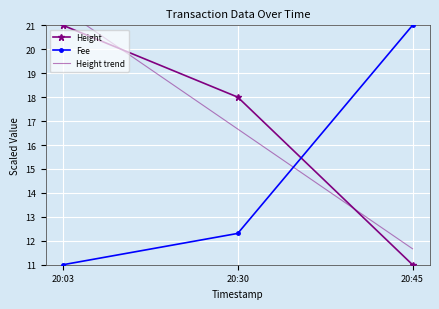

How many values in the Height series exceed 18?

1